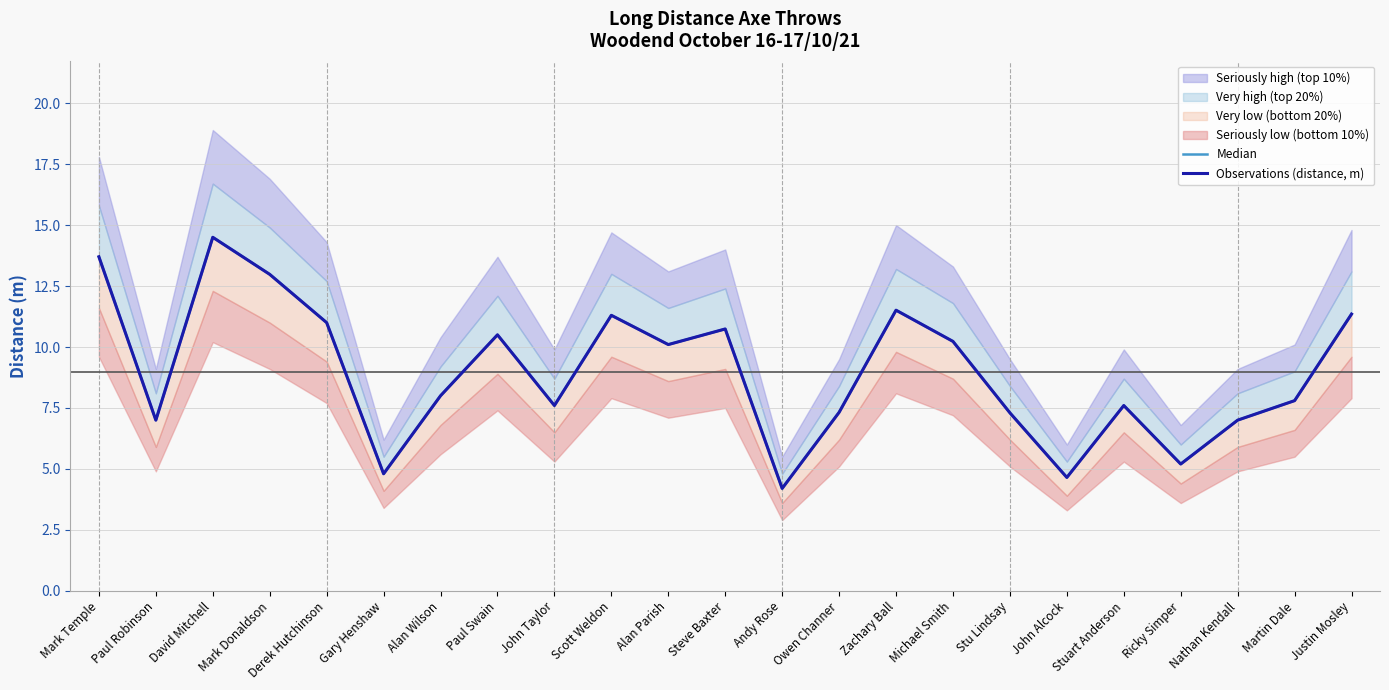

Between John Alcock and Owen Channer, which is larger?

Owen Channer